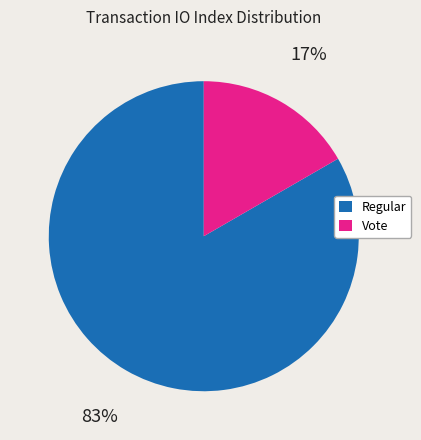

True or false: Regular accounts for 94% of the total.

False